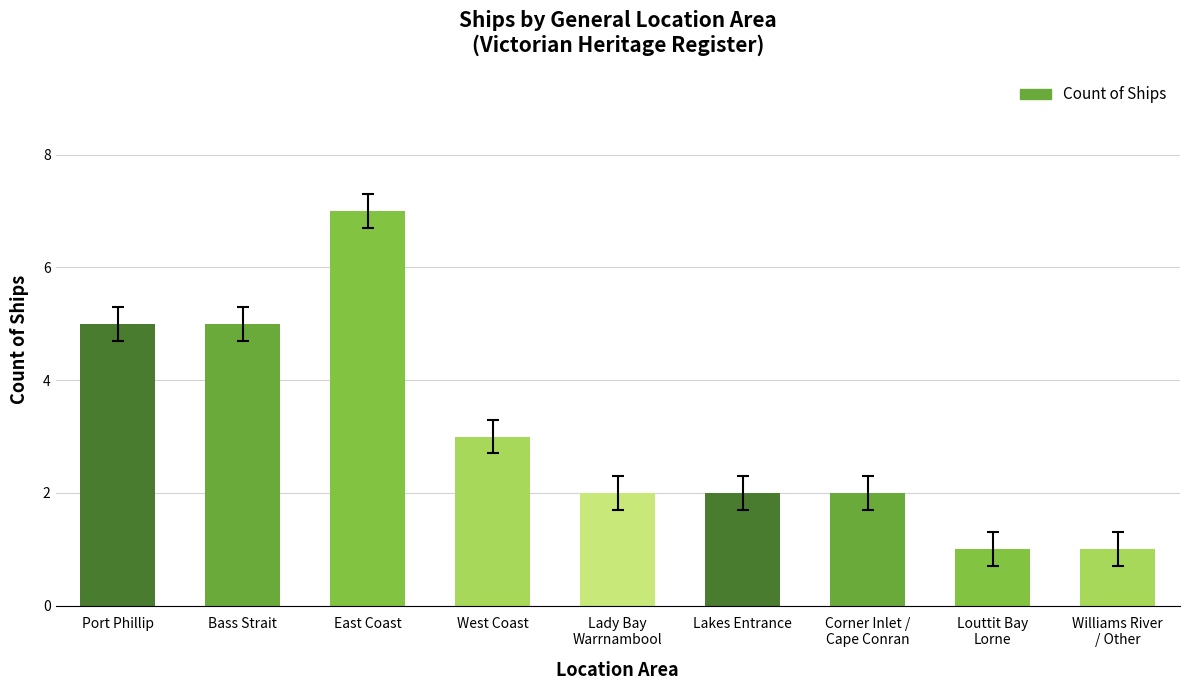

What is the change in value from West Coast to Lady Bay
Warrnambool?

-1